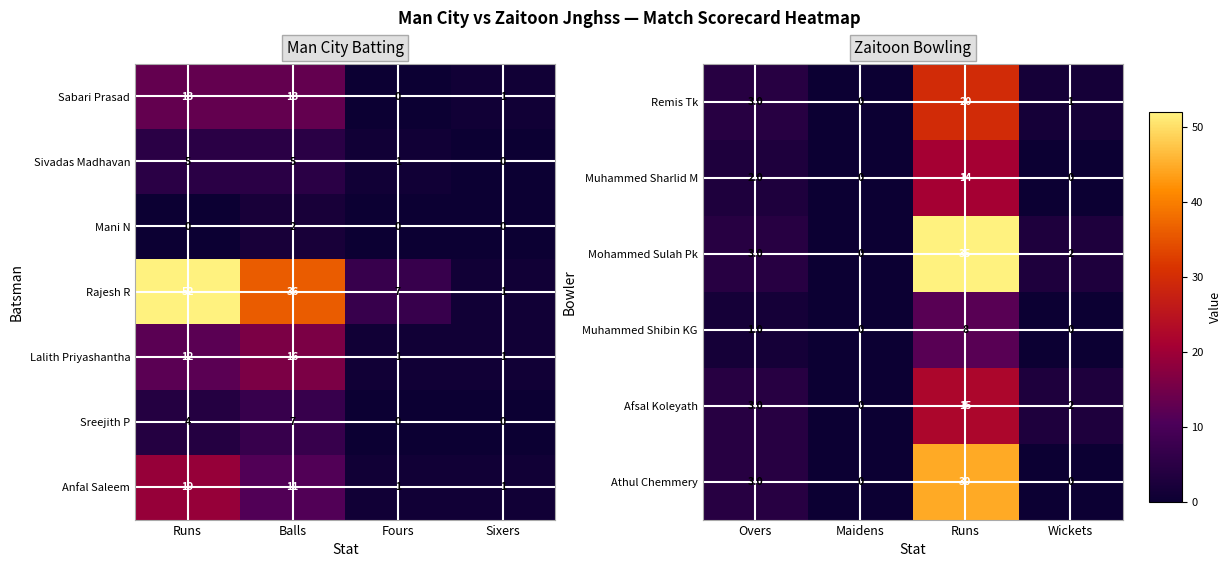

At which label does Sabari Prasad reach its minimum?

Fours